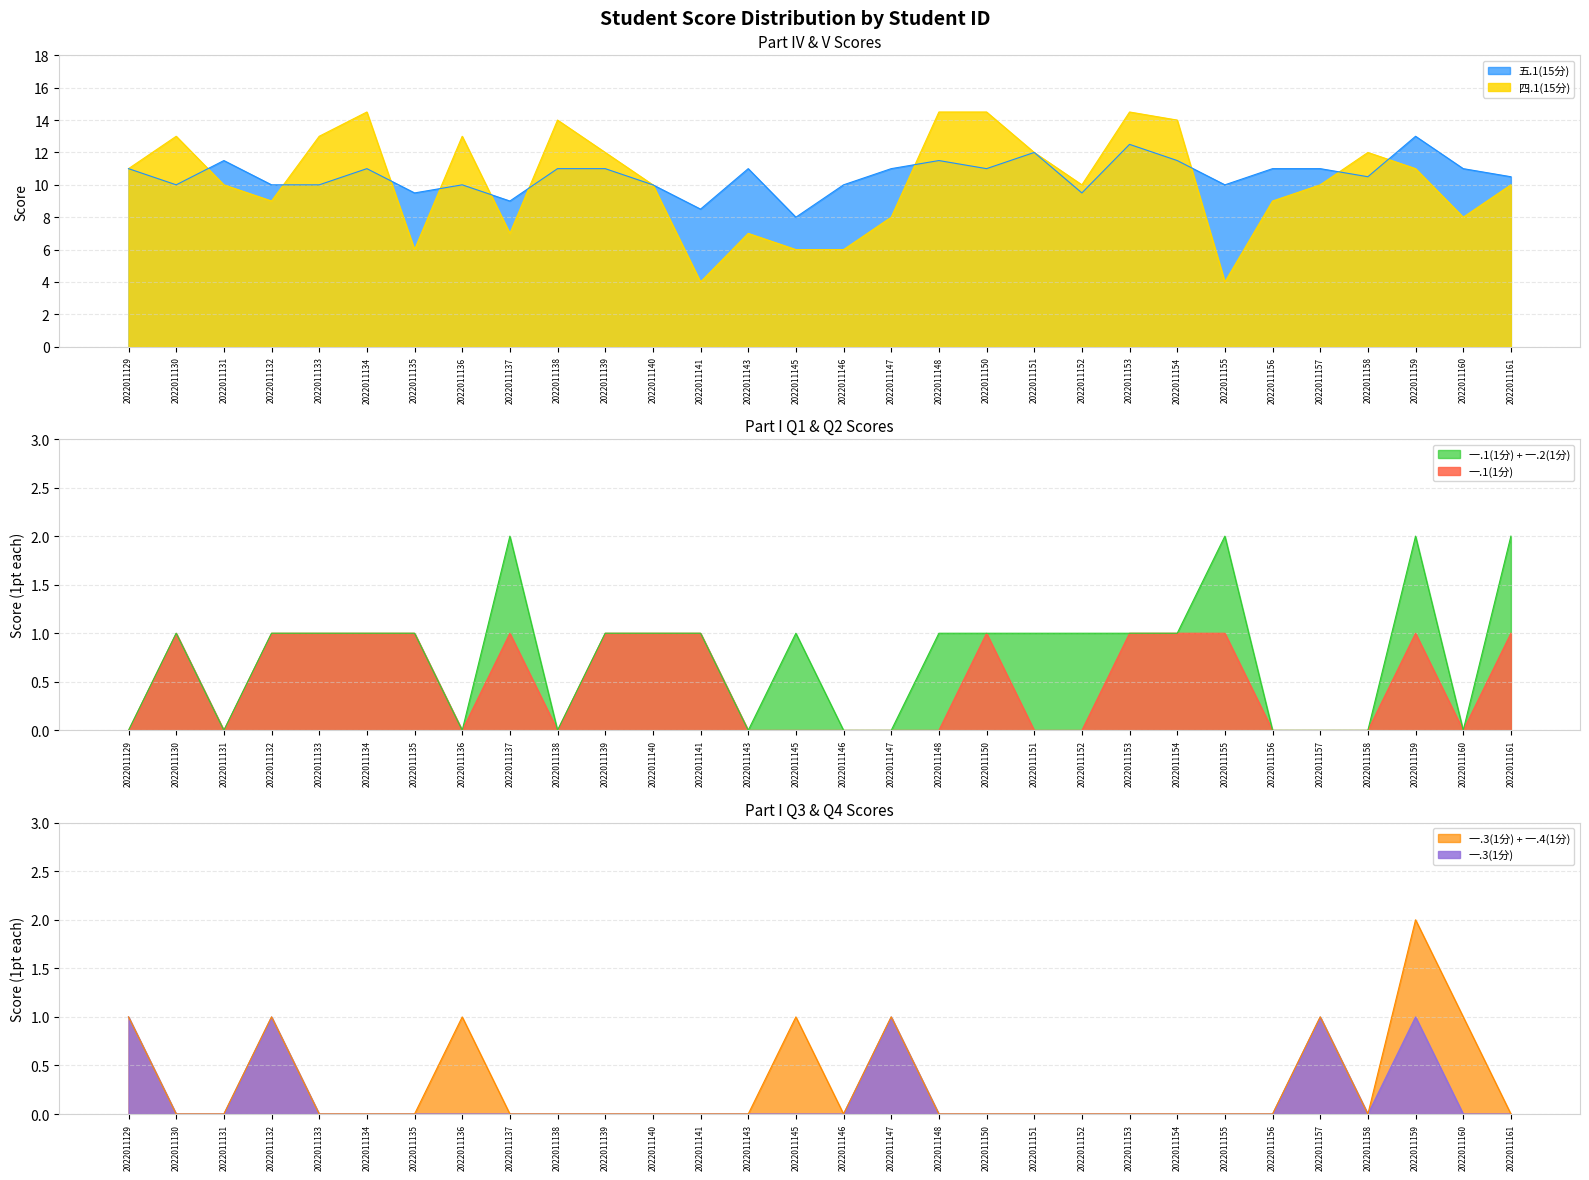

The value of 五.1(15分) at 2022011131 is 7.4. True or false?

False